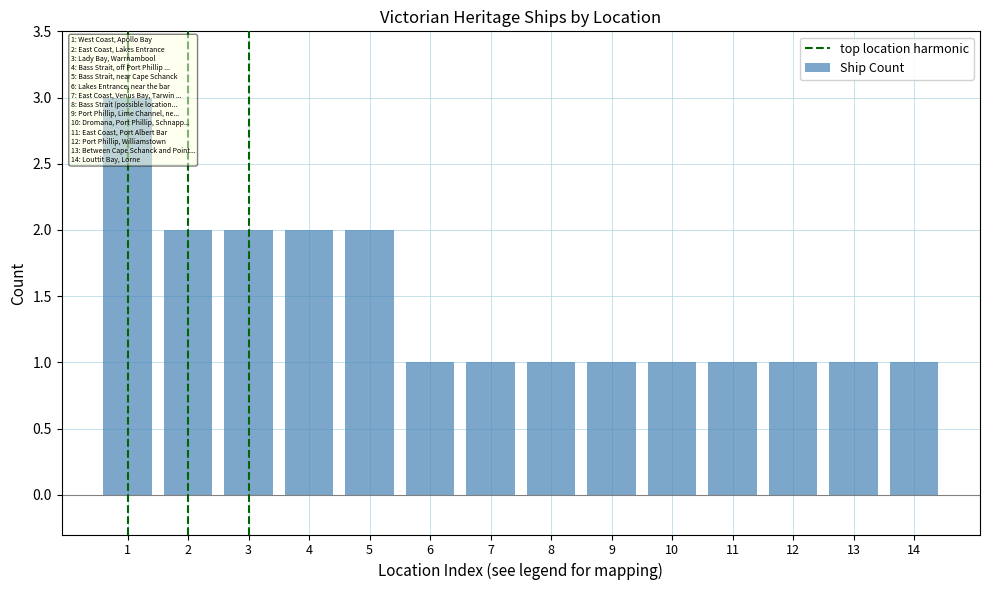

What is the change in value from 5 to 9?

-1